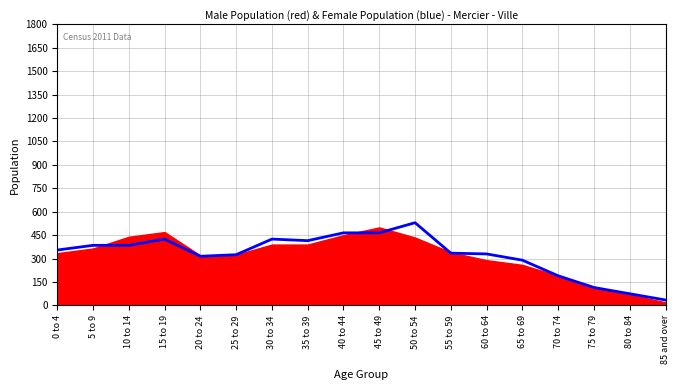

What position from the left is 0 to 4?

1